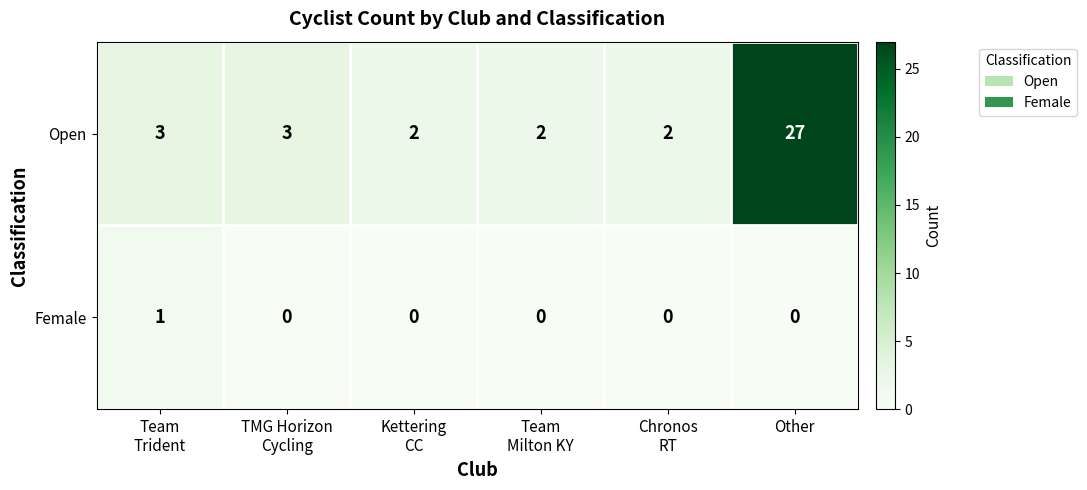

How many Female values are between 0 and 1?

6